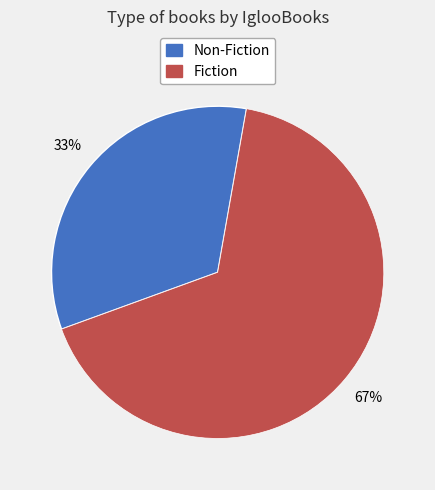

Approximately how many times larger is the value at Fiction compared to Non-Fiction?

2.0